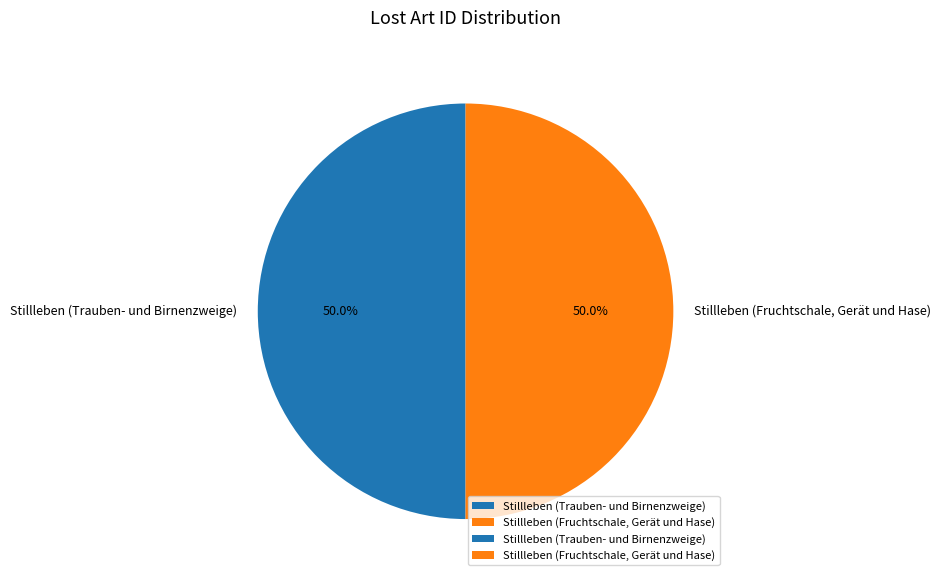

To the nearest percent, what is the combined percentage of Stillleben (Trauben- und Birnenzweige) and Stillleben (Fruchtschale, Gerät und Hase)?

100%